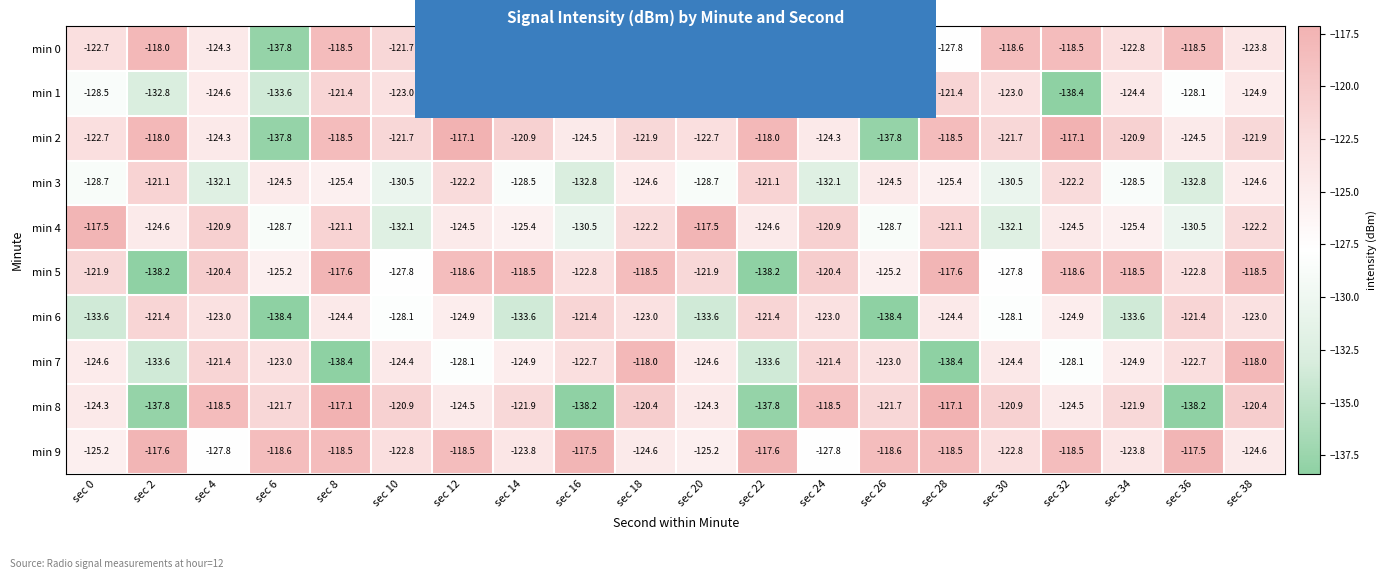

True or false: min 6 has a value of -29.4 at sec 6.

False